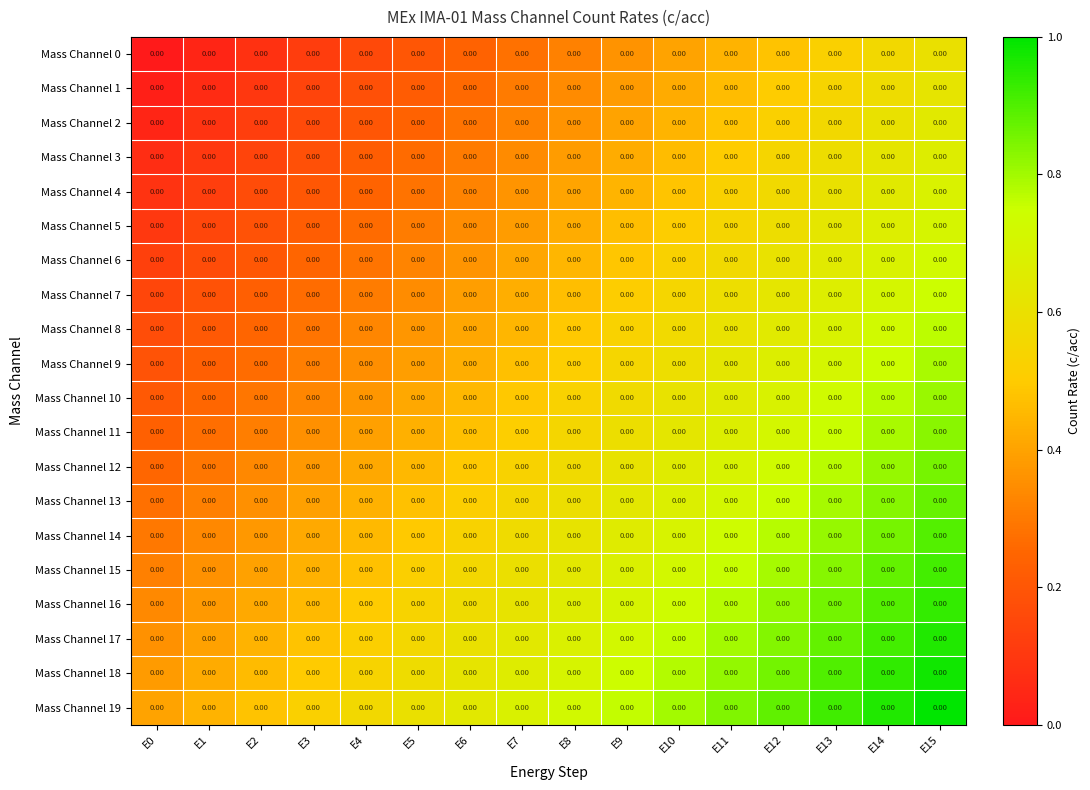

What is the difference between the Mass Channel 10 values at E3 and E7?

0.2